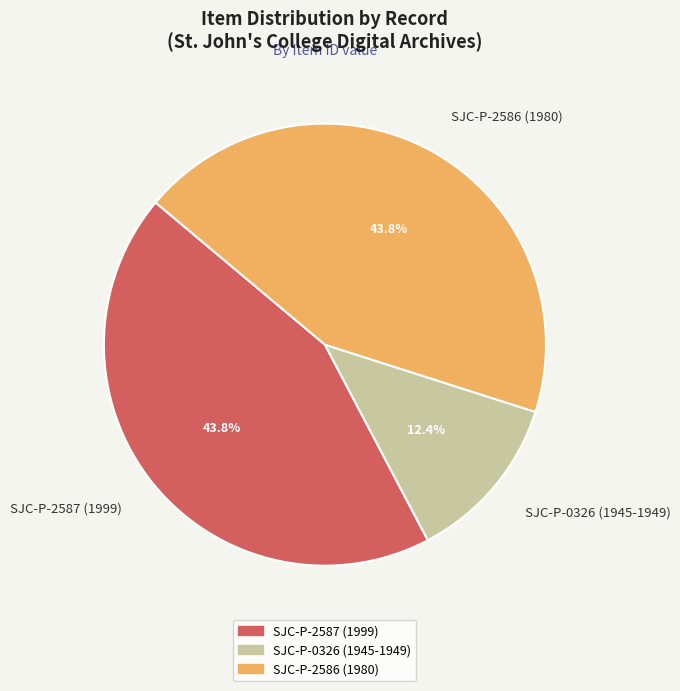

Does any single category account for the majority?

No